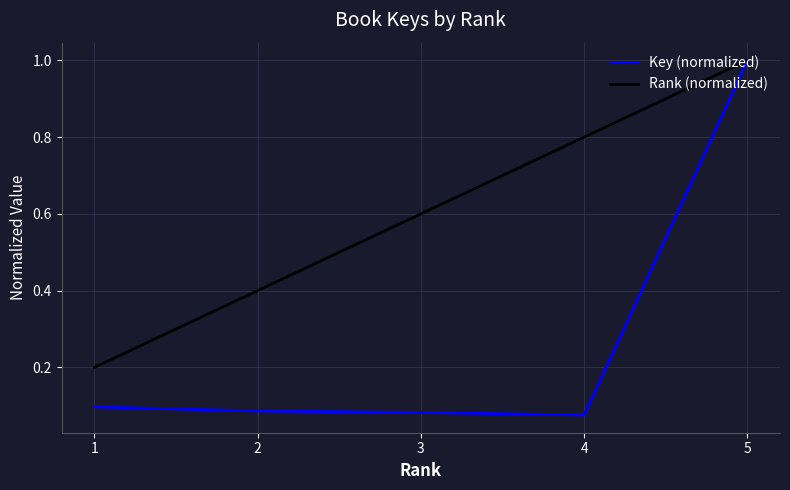

How many lines are shown in the chart?

2